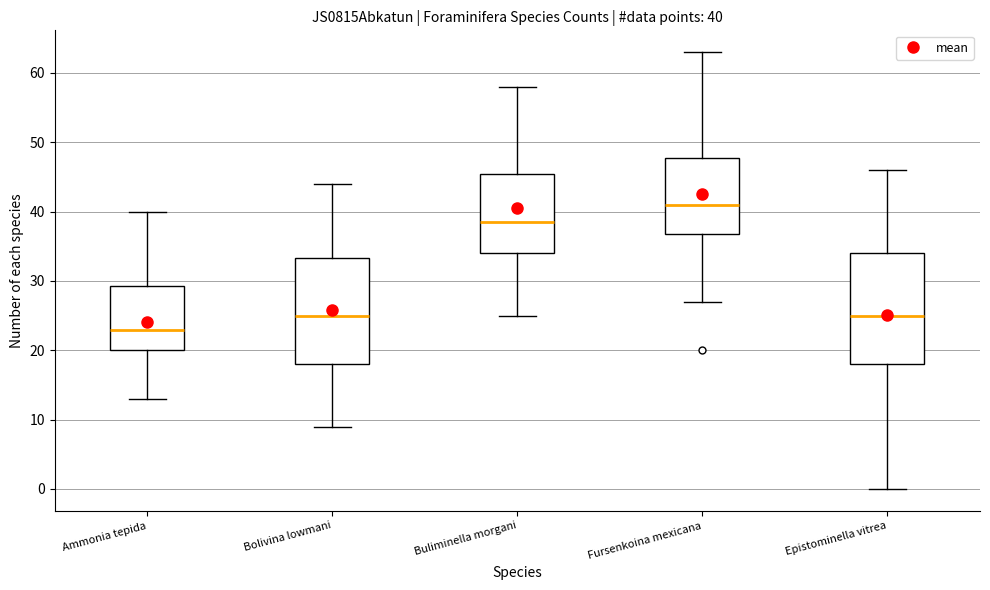

Which box has the lowest median line?

Ammonia tepida